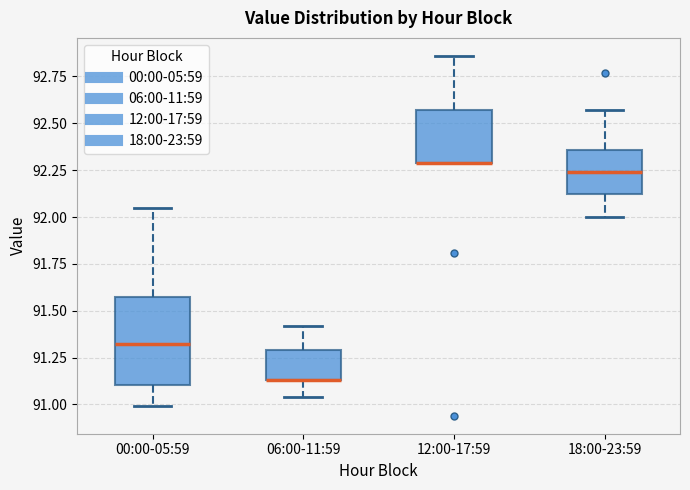

Reading left to right, read every box against the y-axis: the position of its median line, the range the box covers, and the ends of its whiskers. The values are not printed on the chart, so give them approximately, as read against the axis.

00:00-05:59: median 91.35, box 91.10 to 91.60, whiskers 91.00 to 92.05
06:00-11:59: median 91.15 (drawn on the box's lower edge), box 91.15 to 91.30, whiskers 91.05 to 91.40
12:00-17:59: median 92.30 (drawn on the box's lower edge), box 92.30 to 92.55, whiskers 92.30 to 92.85
18:00-23:59: median 92.25, box 92.10 to 92.35, whiskers 92.00 to 92.55